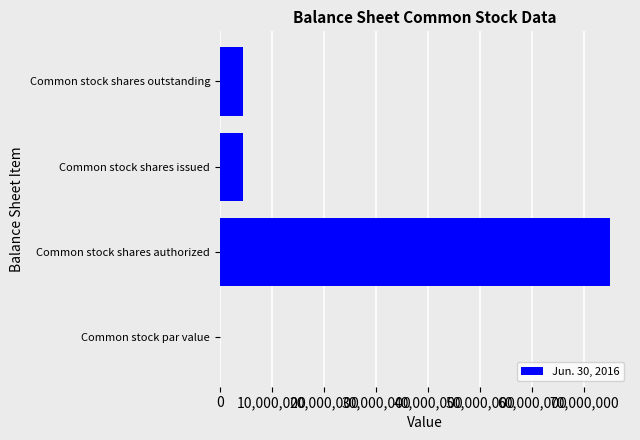

Which label corresponds to the largest value in the chart?

Common stock shares authorized